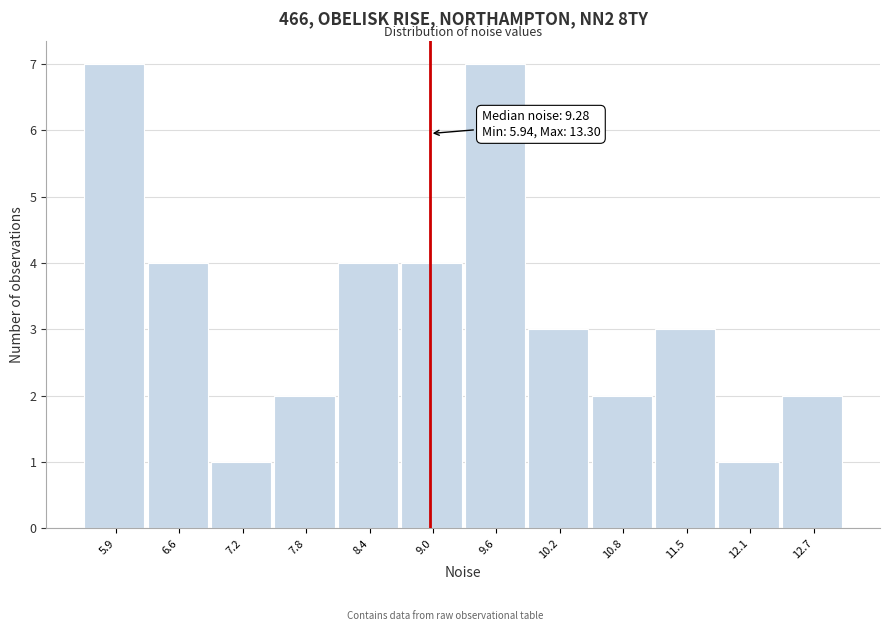

Reading left to right, transcribe all the data shown in this chart.

7	4	1	2	4	4	7	3	2	3	1	2